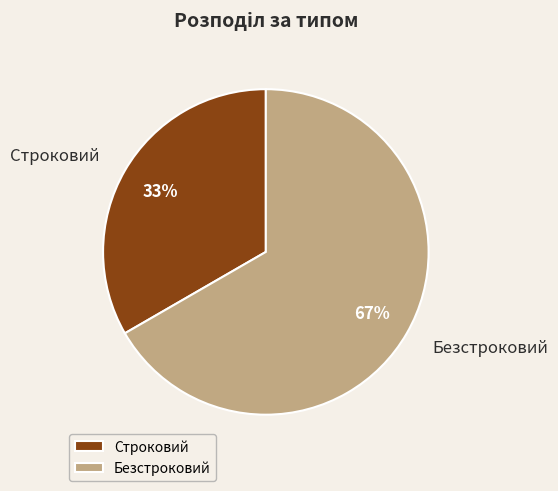

True or false: Безстроковий accounts for 67% of the total.

True